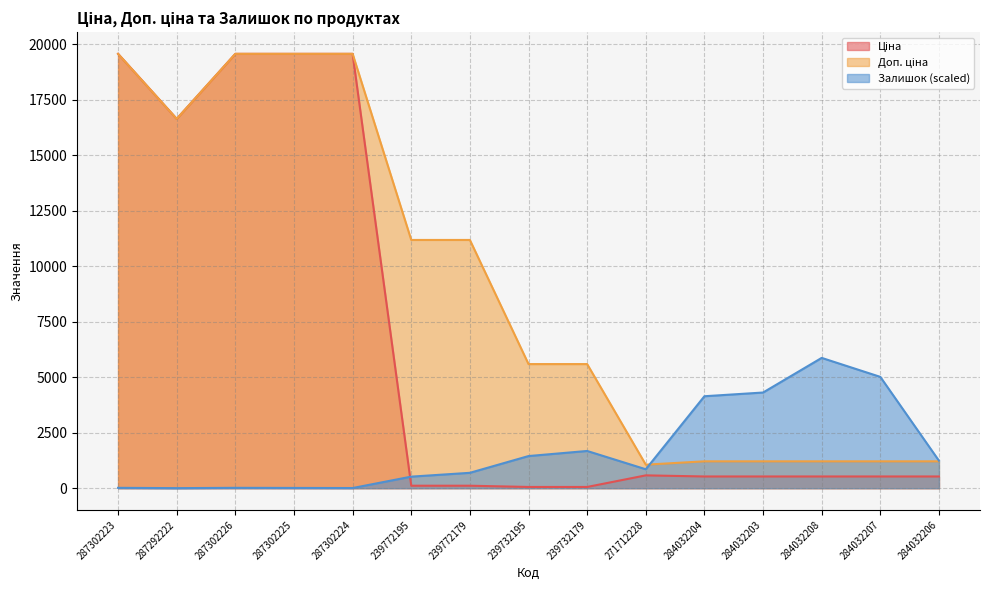

What is the label of the 6th point from the right?

271712228